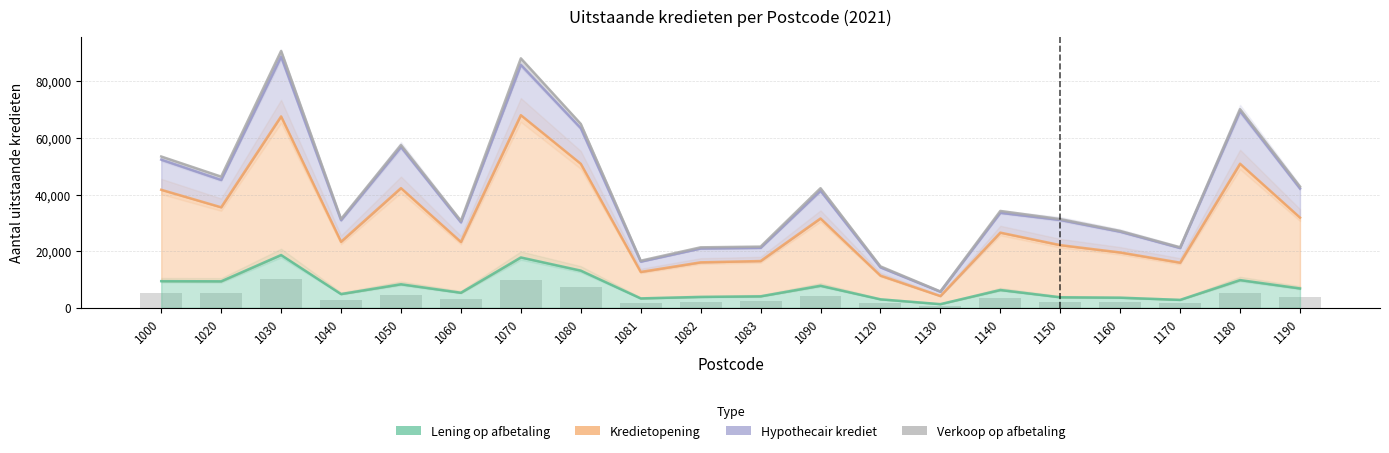

Which has a higher value, 1020 or 1190?

1020